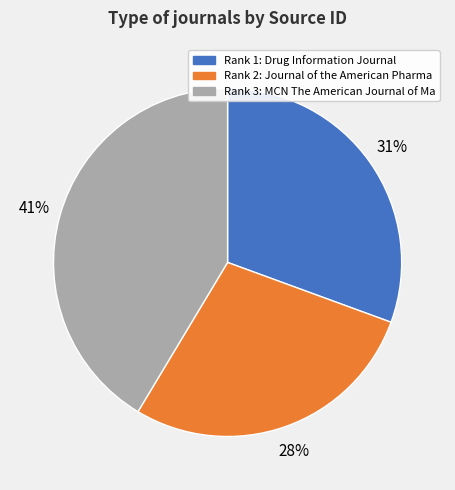

To the nearest percent, what is the difference between the largest and smallest slice percentages?

13%